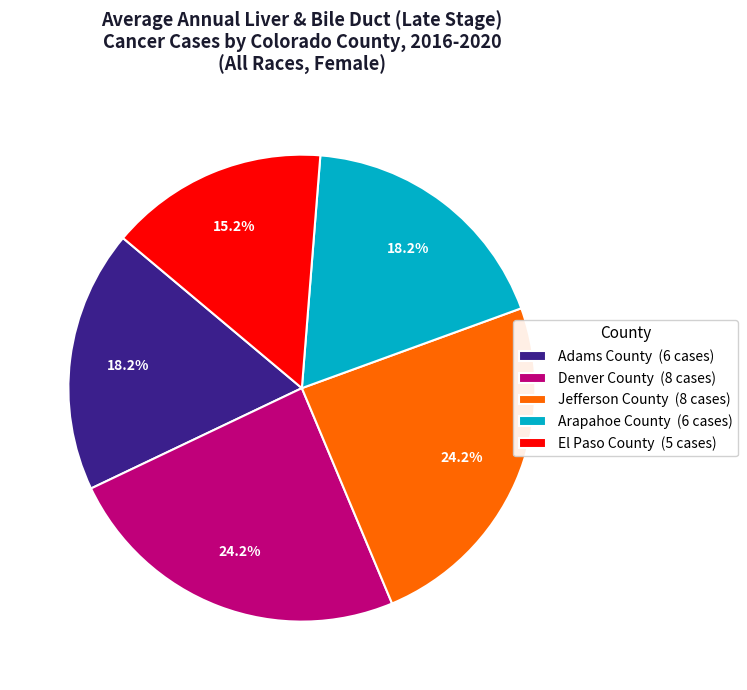

Count the number of slices in the pie.

5